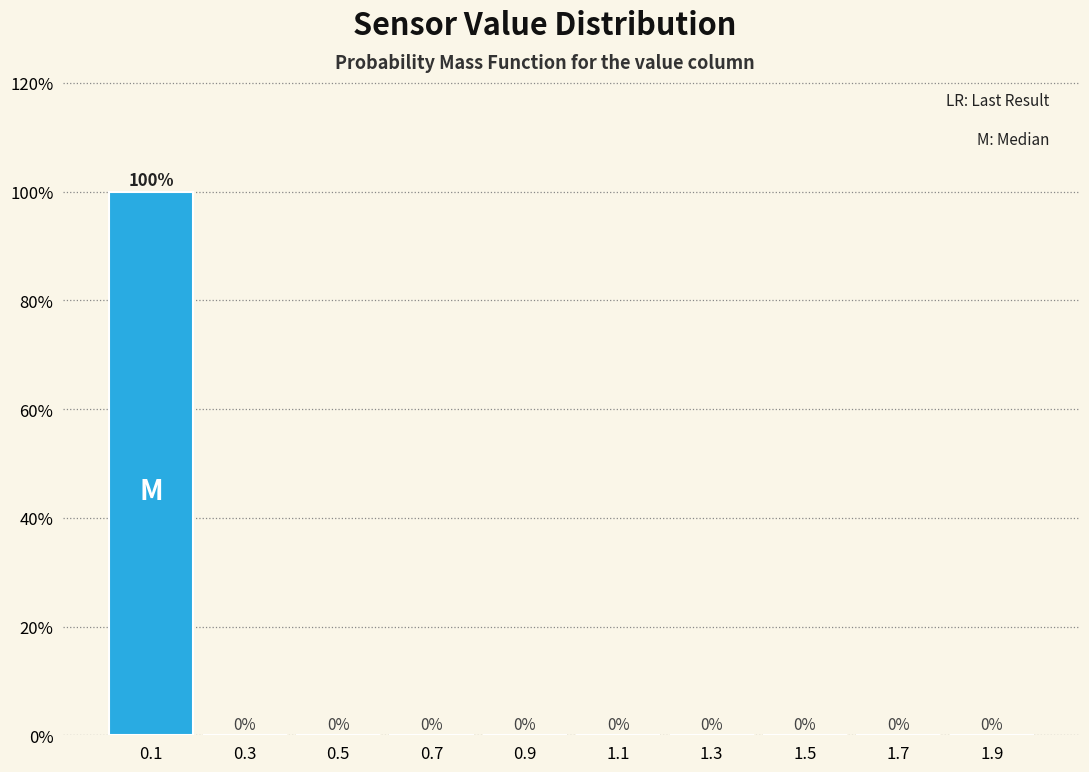

Reading left to right, list every bar in this chart as the range it spans on the x-axis followed by its height.

0.0 to 0.2: 100
0.2 to 0.4: 0
0.4 to 0.6: 0
0.6 to 0.8: 0
0.8 to 1.0: 0
1.0 to 1.2: 0
1.2 to 1.4: 0
1.4 to 1.6: 0
1.6 to 1.8: 0
1.8 to 2.0: 0